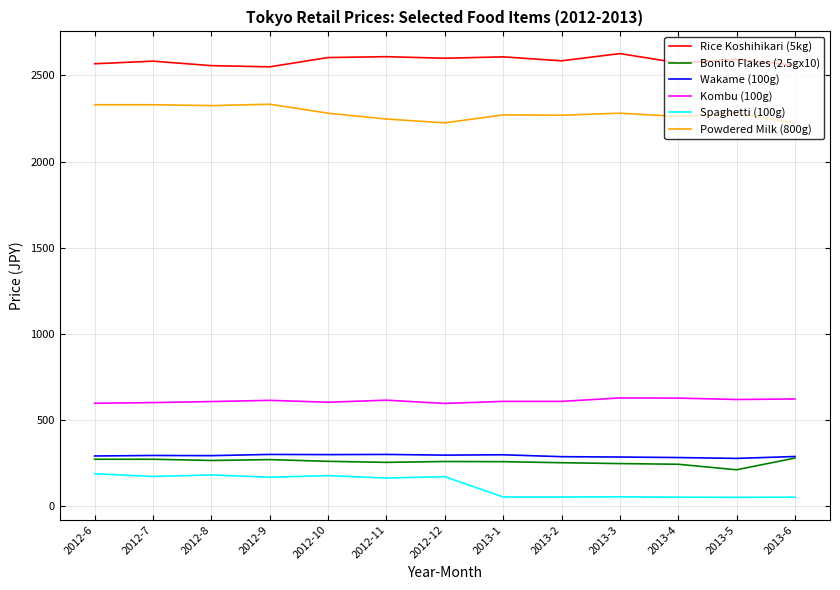

What is the minimum value shown in the chart?

51